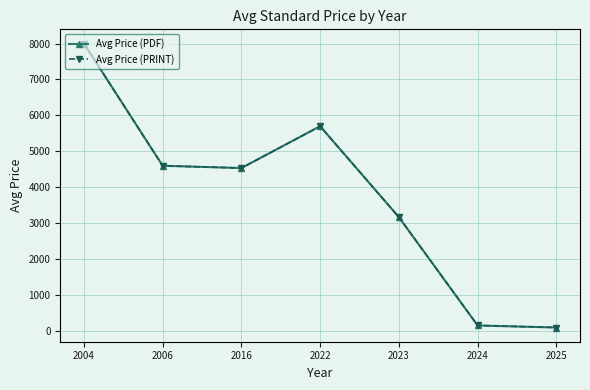

True or false: Avg Price (PDF) and Avg Price (PRINT) cross at least once.

False